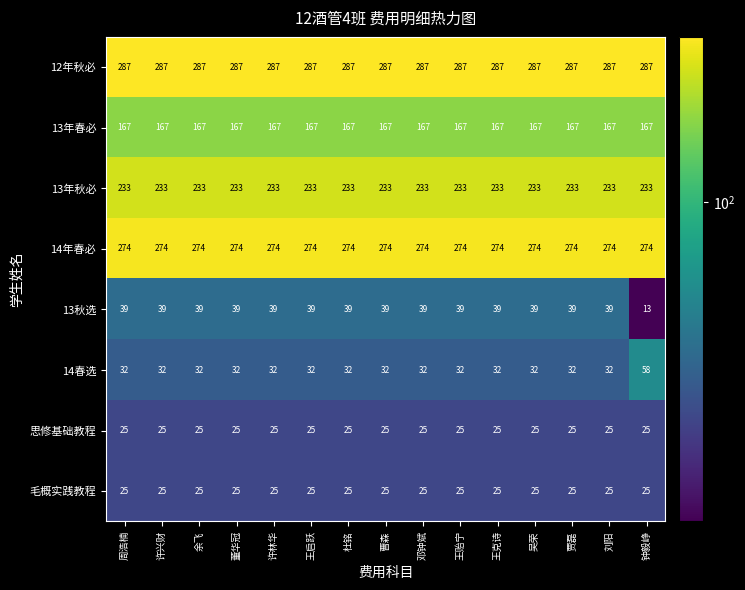

At how many categories does at least one series exceed 242?

15